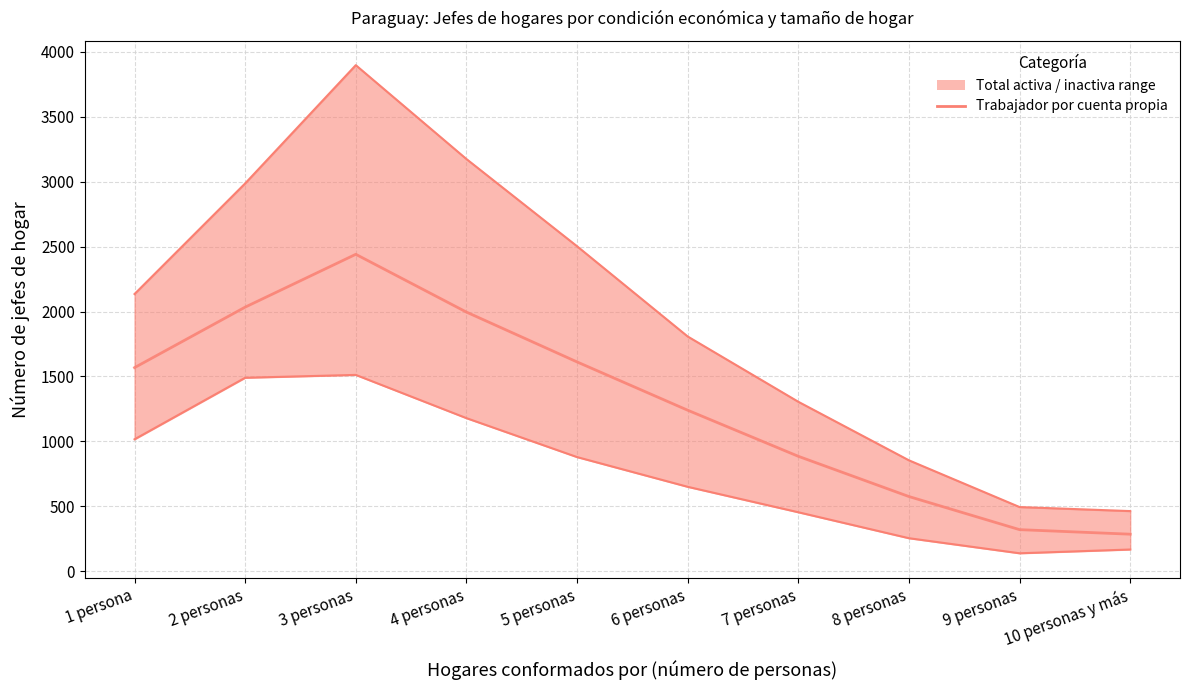

Reading left to right, extract all data points from this chart.

1568	2034	2441	1996	1612	1240	885	575	320	285